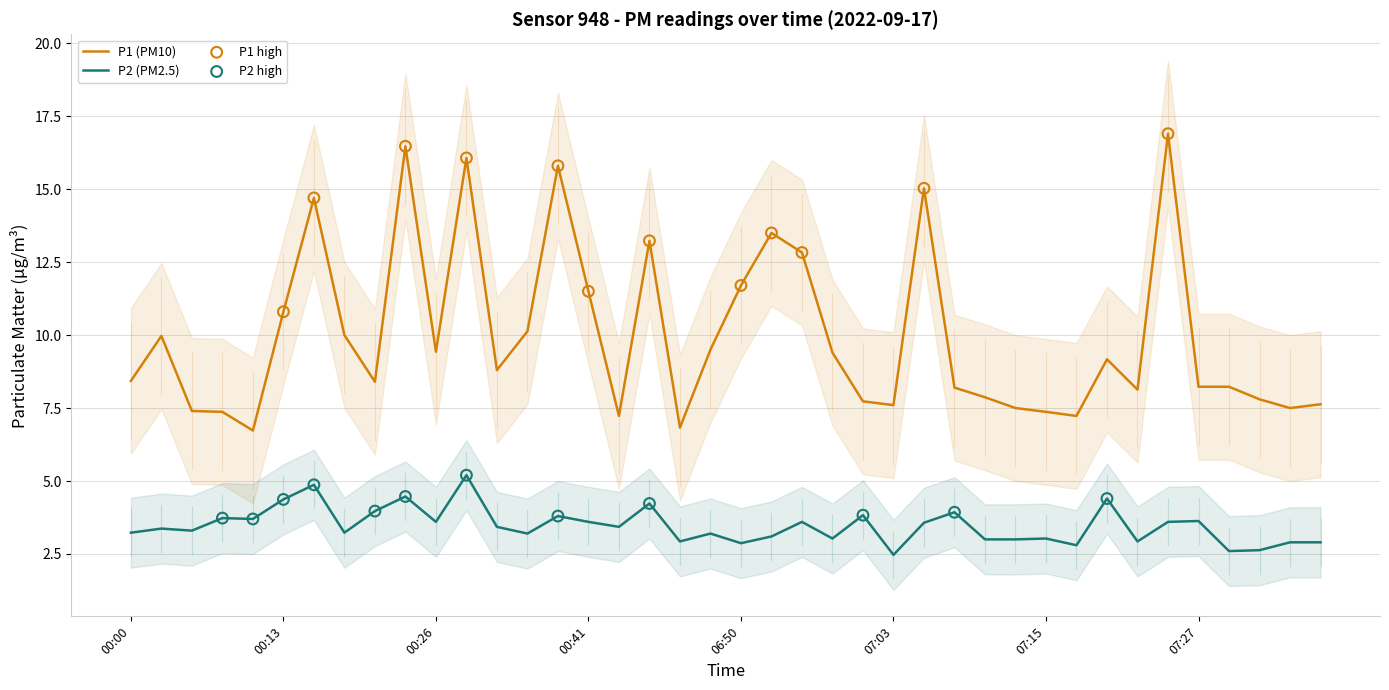

What are all the series names shown in the legend?

P1, P2